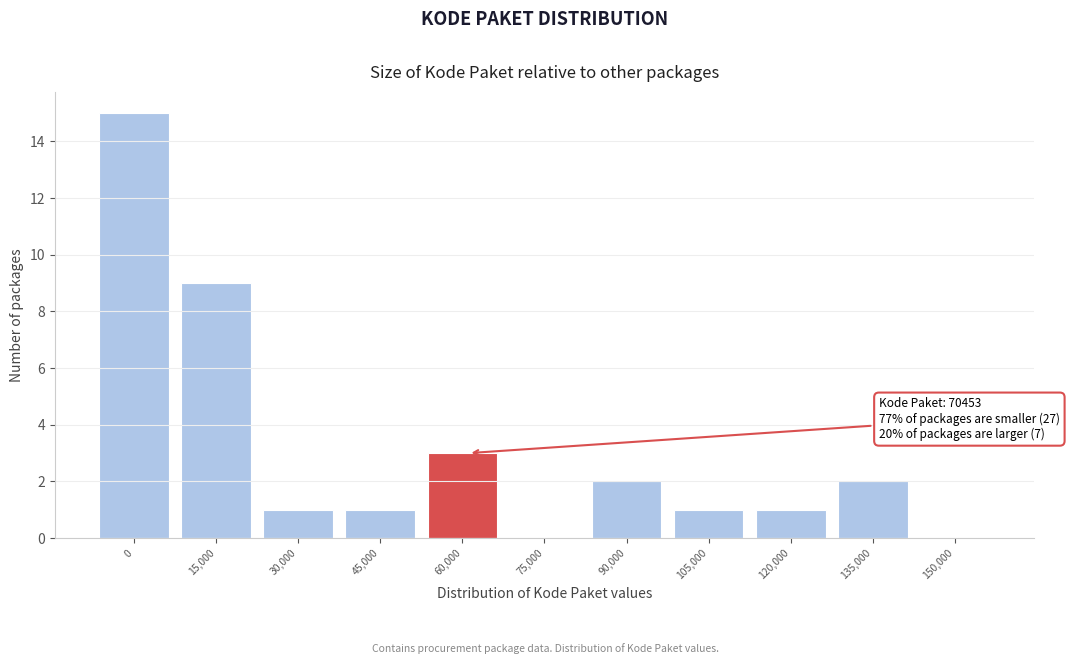

Reading left to right, what are all the values shown in this chart?

0=15	15,000=9	30,000=1	45,000=1	60,000=3	75,000=0	90,000=2	105,000=1	120,000=1	135,000=2	150,000=0